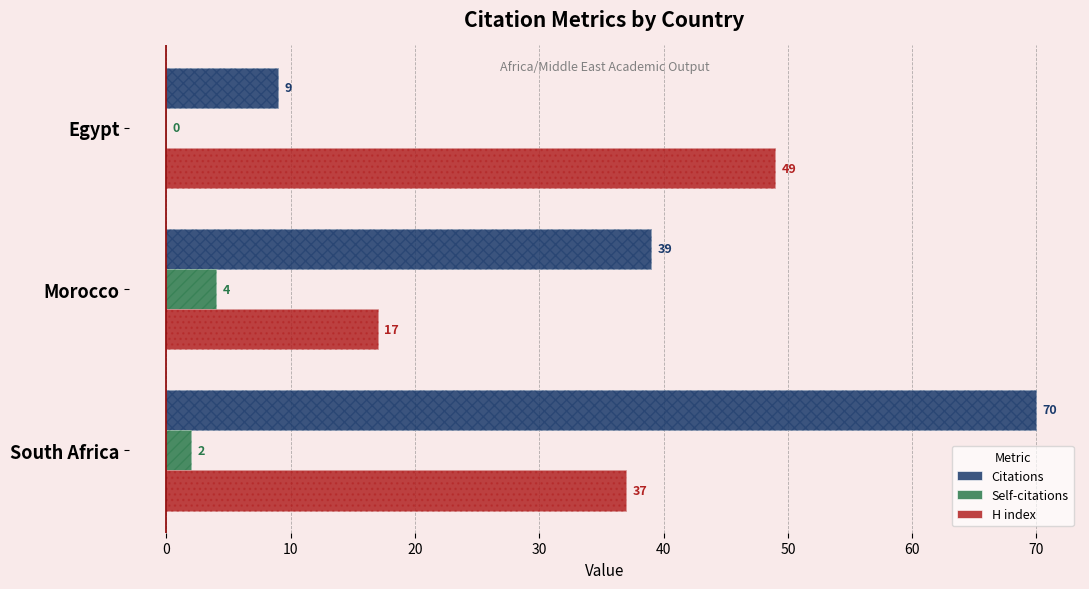

The value of Citations at Morocco is 25. True or false?

False